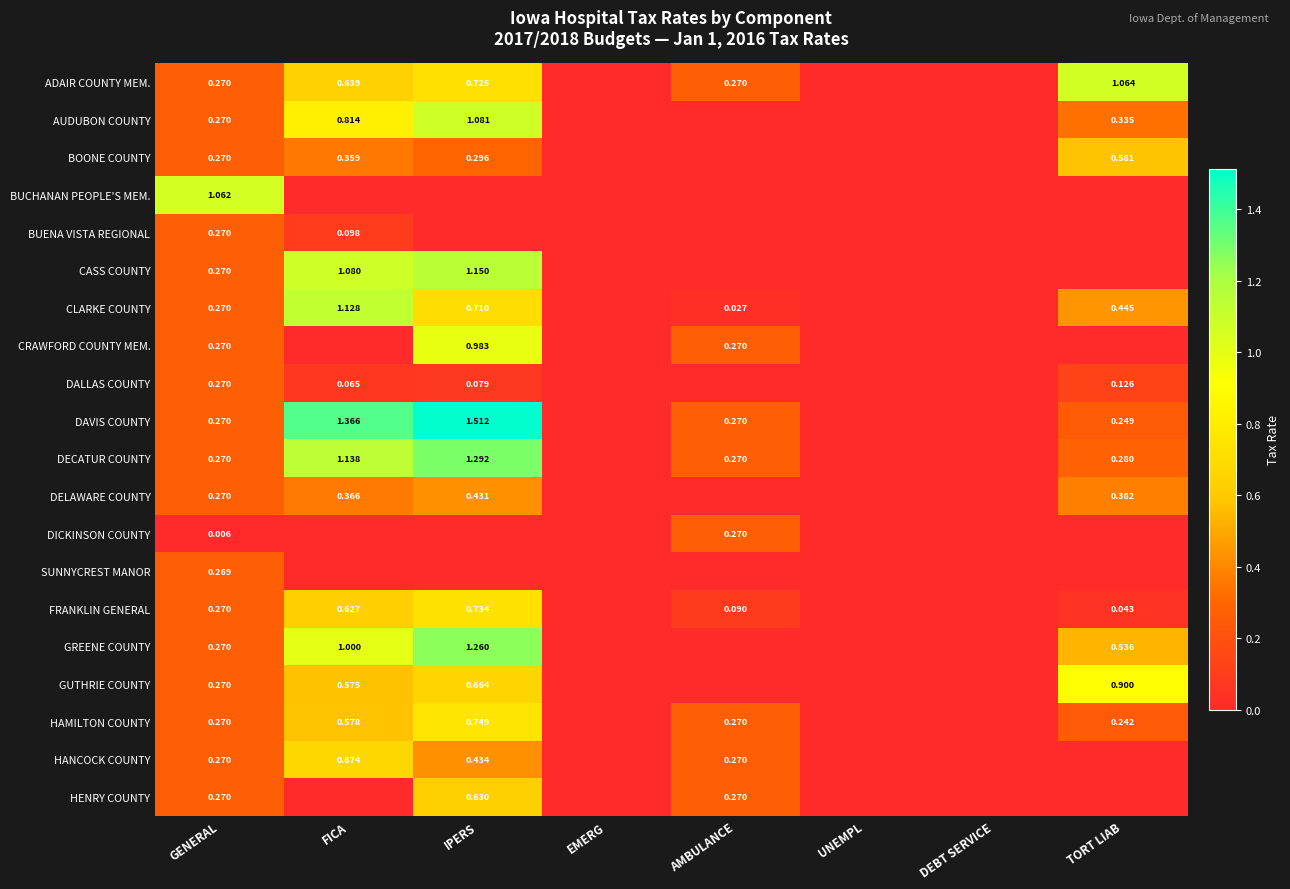

What is the difference between the second highest and minimum values in the CASS COUNTY series?

1.1